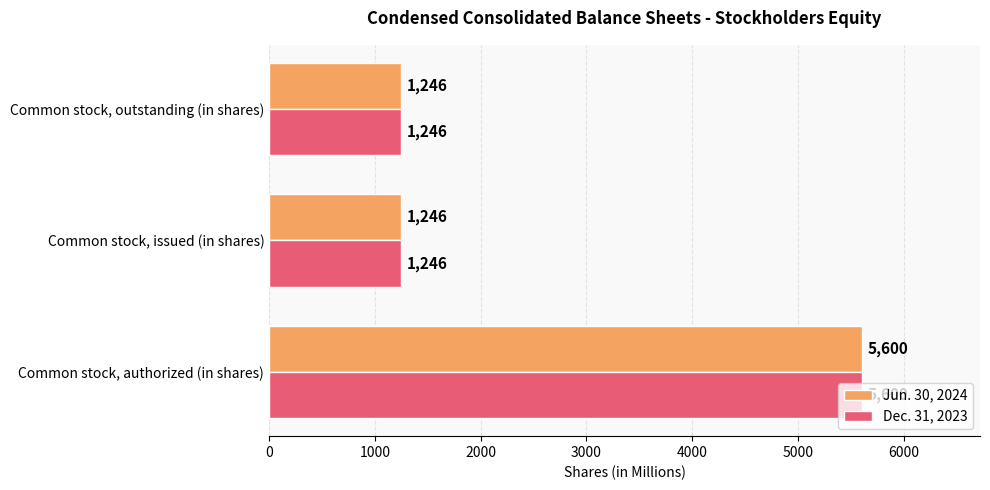

What is the sum of all Jun. 30, 2024 values?

8092